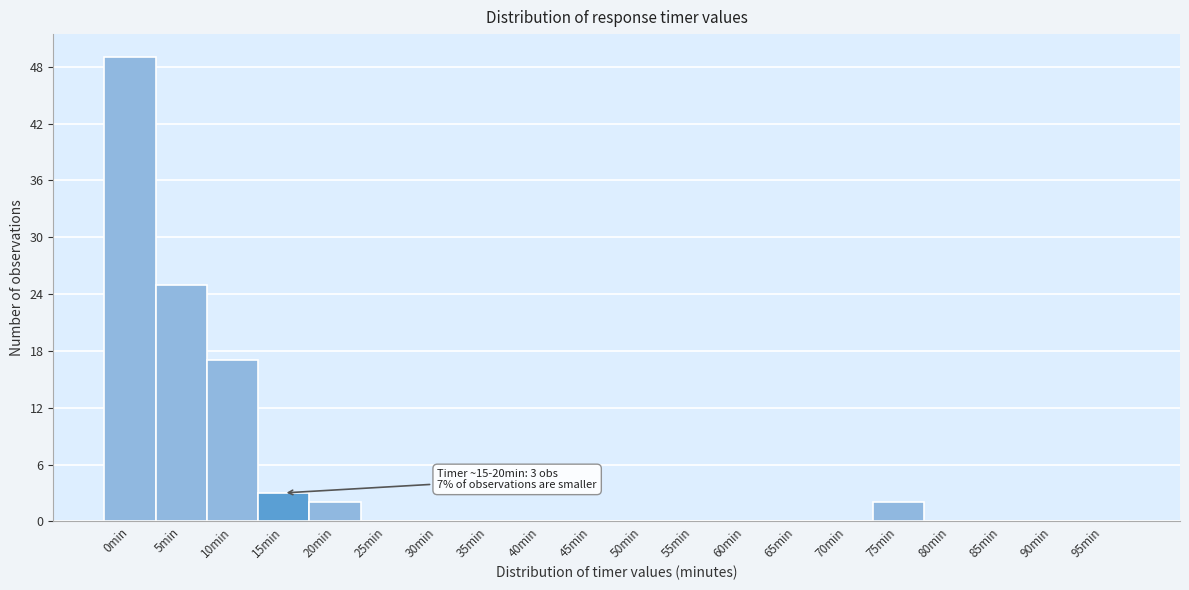

Reading left to right, transcribe all the data shown in this chart.

0min=49	5min=25	10min=17	15min=3	20min=2	25min=0	30min=0	35min=0	40min=0	45min=0	50min=0	55min=0	60min=0	65min=0	70min=0	75min=2	80min=0	85min=0	90min=0	95min=0